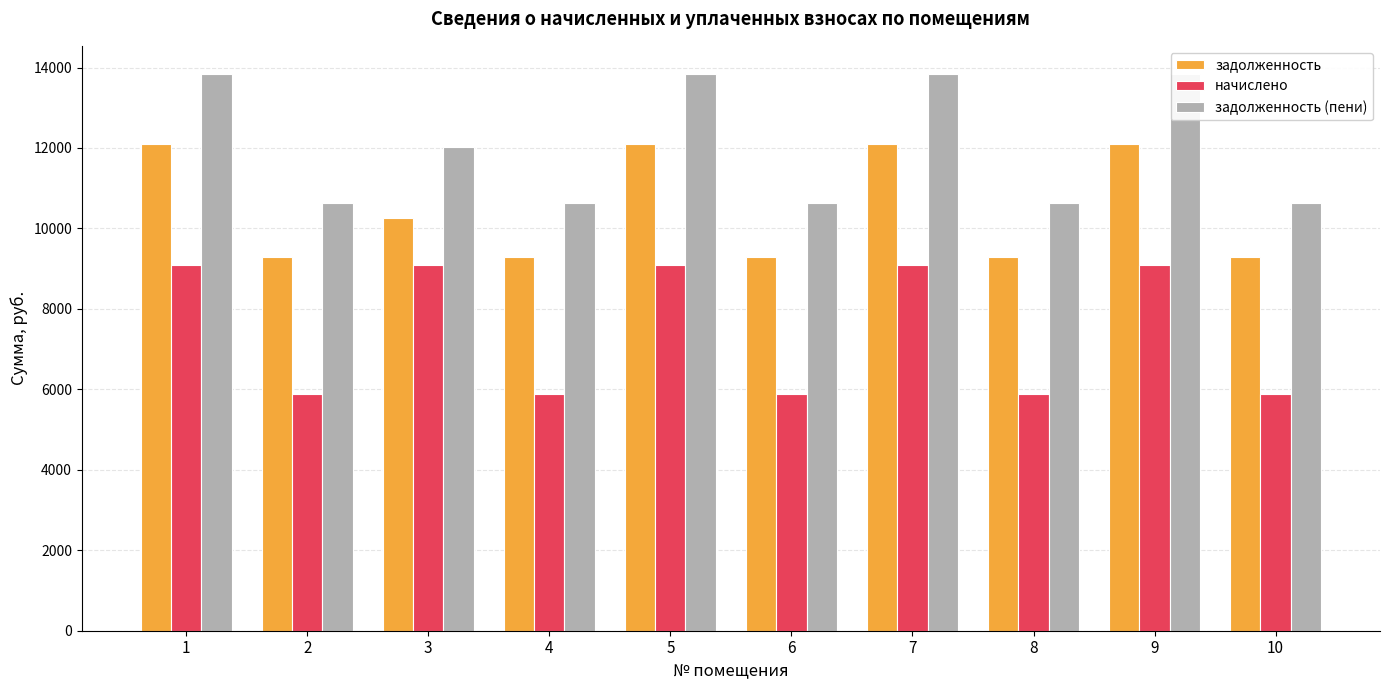

The value of задолженность (пени) at 5 is 13846.6. True or false?

True